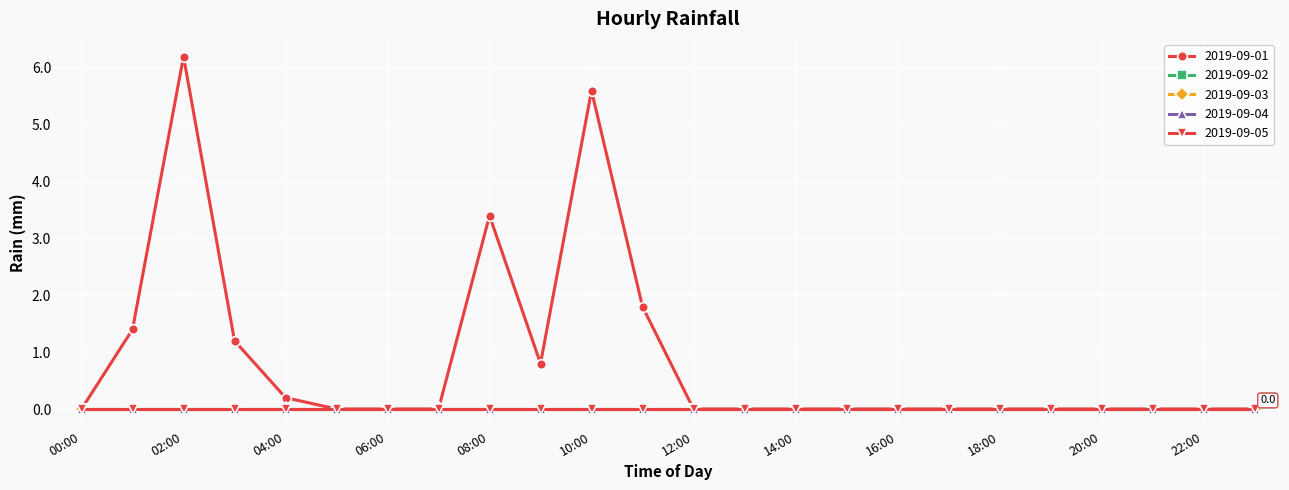

Does the chart have visible grid lines?

Yes